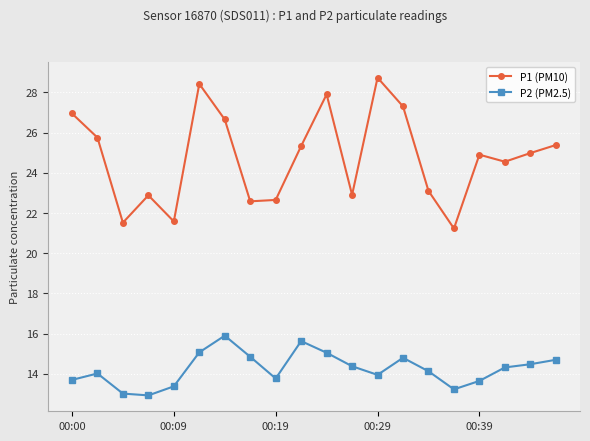

True or false: P2 (PM2.5) and P1 (PM10) cross at least once.

False